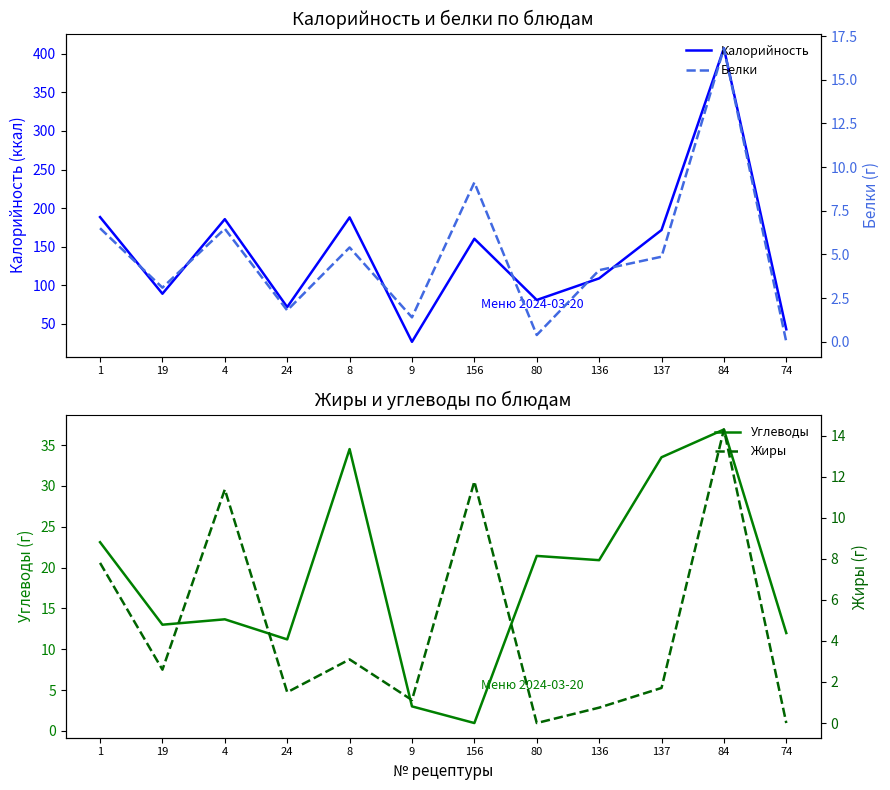

Where is the first local minimum for Калорийность?

19